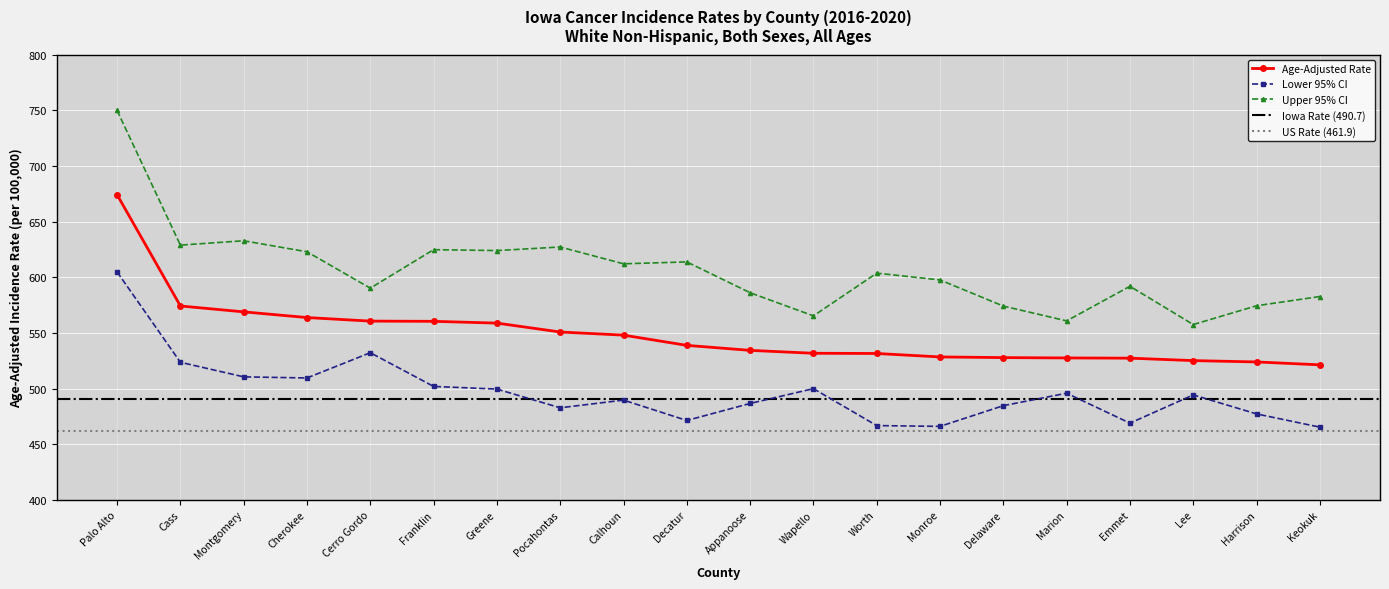

True or false: Lower 95% CI has a value of 265.9 at Appanoose.

False